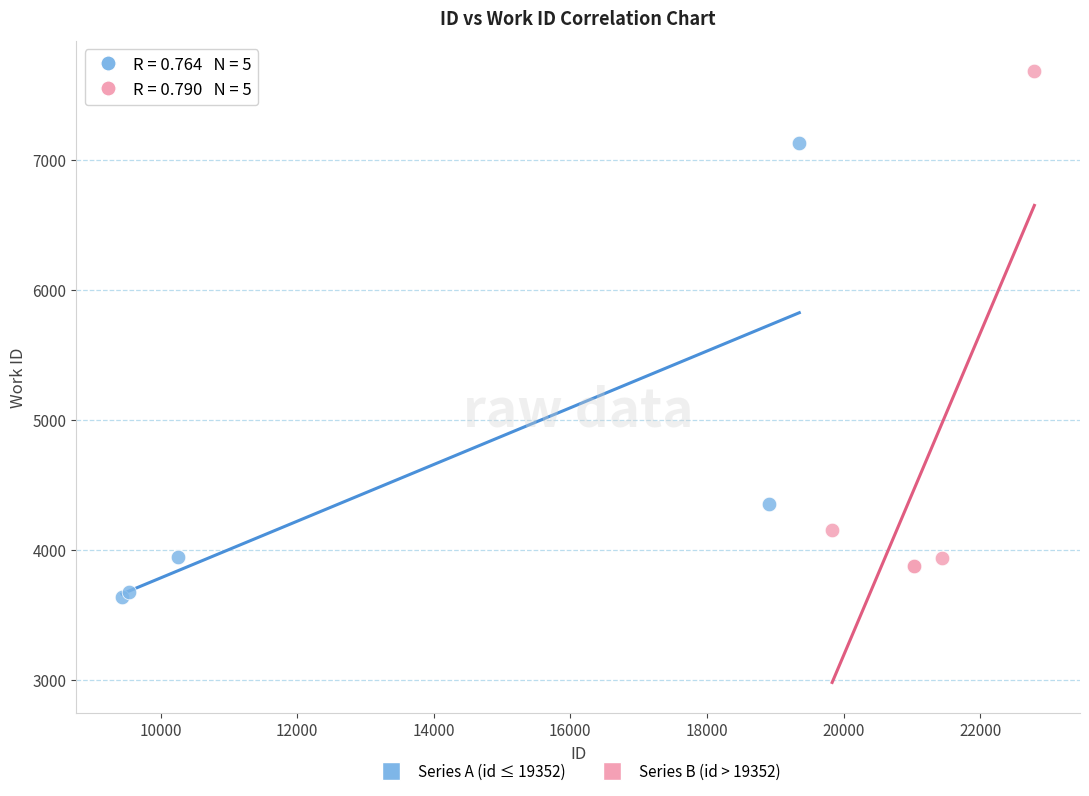

Which series contains the highest Y value?

Series B (id > 19352)